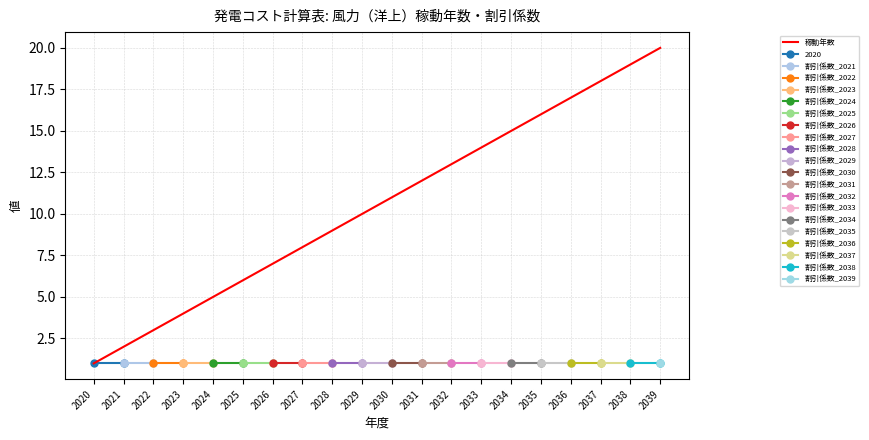

The chart shows a value of 3 at 2022. True or false?

True